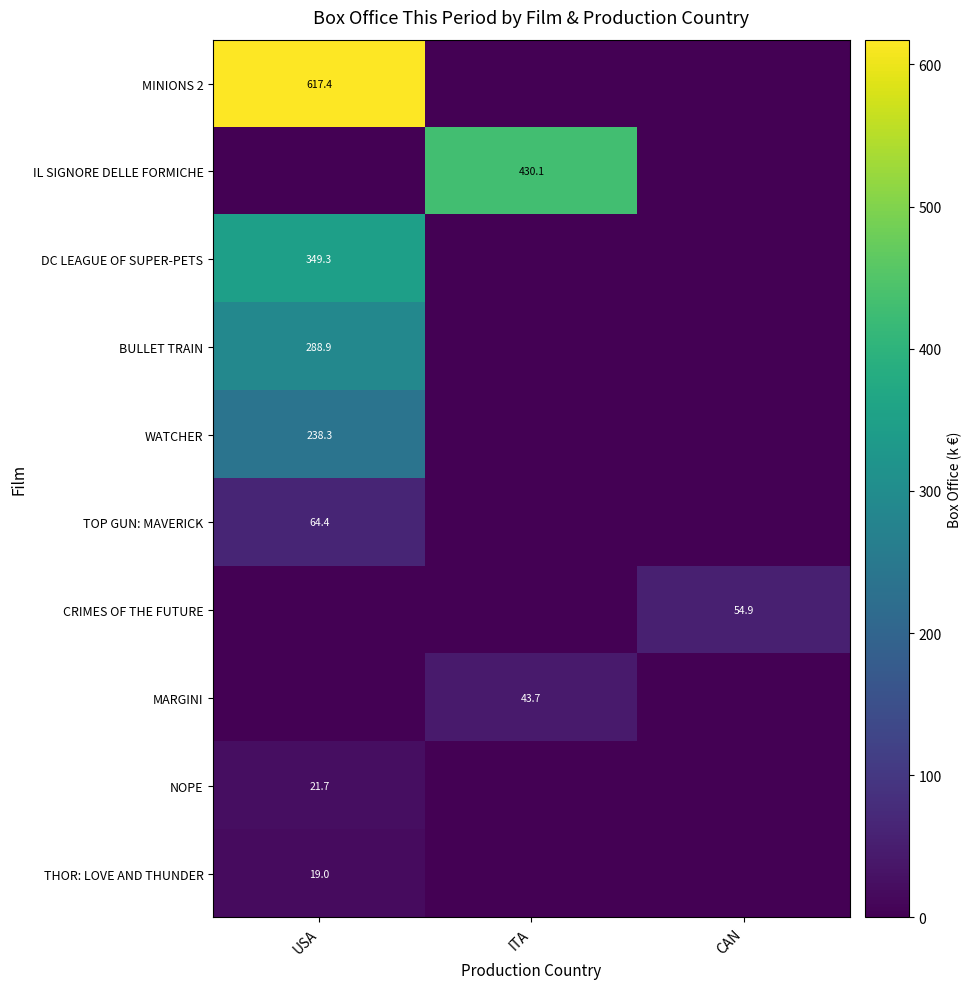

Is the value of MARGINI at ITA greater than the value of TOP GUN: MAVERICK at USA?

No